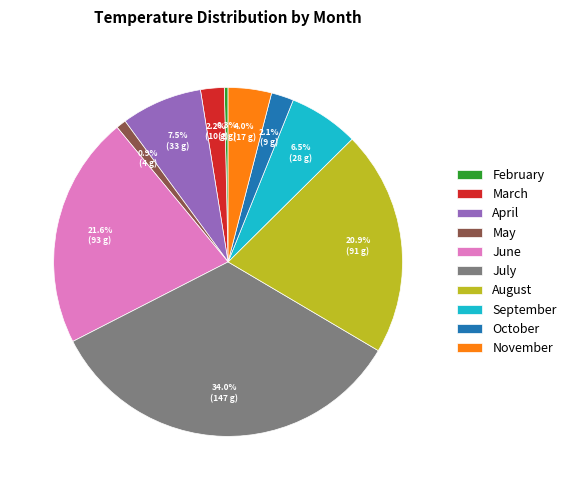

Which has a higher value, May or September?

September